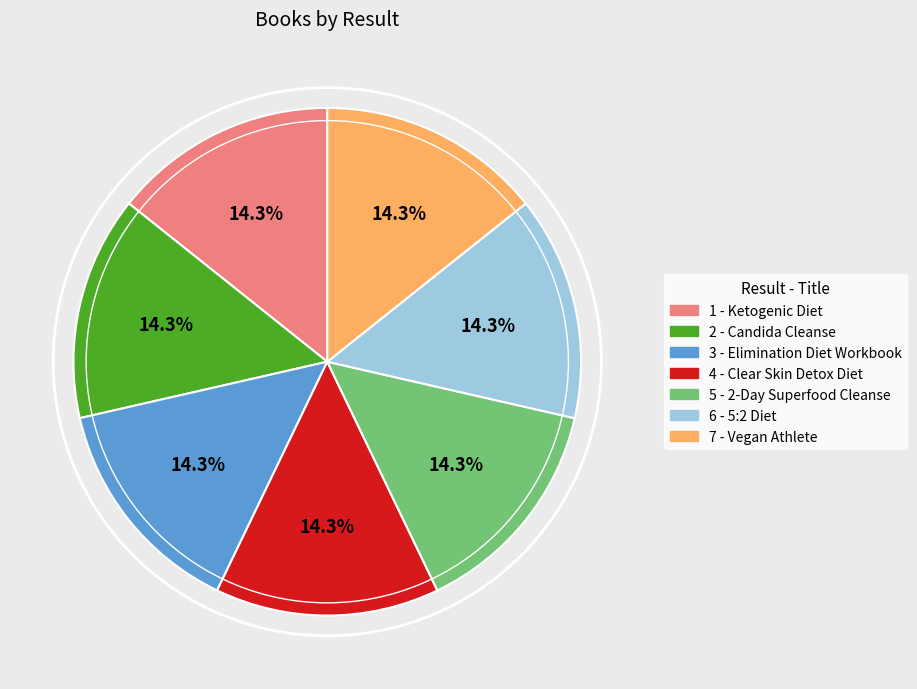

Is there any slice that represents more than half of the pie?

No